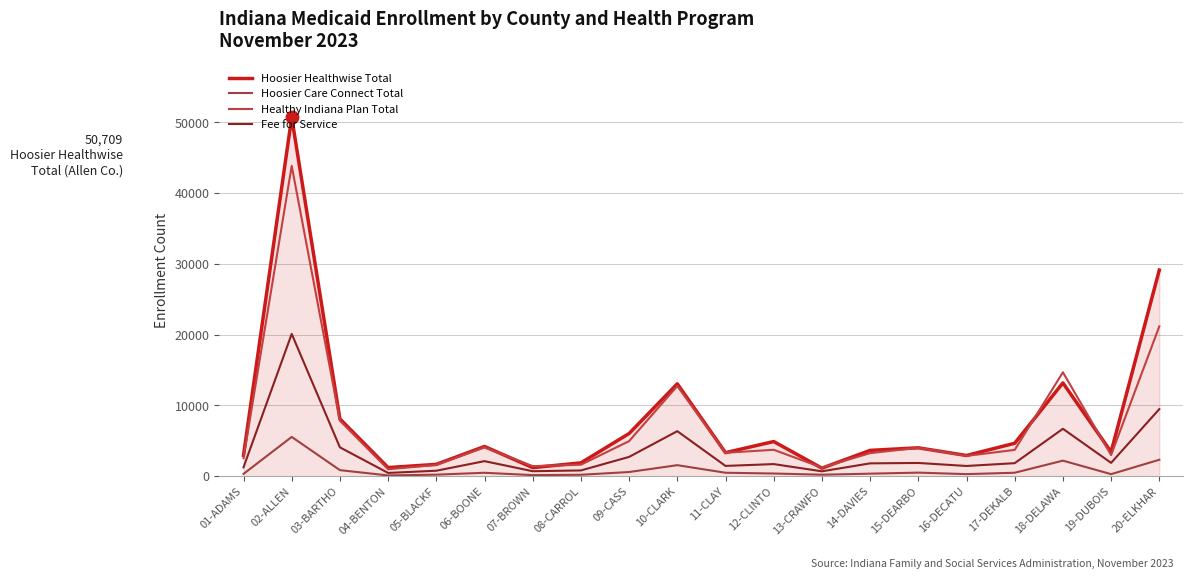

The Fee for Service series shows 1006 at 13-CRAWFO. True or false?

False